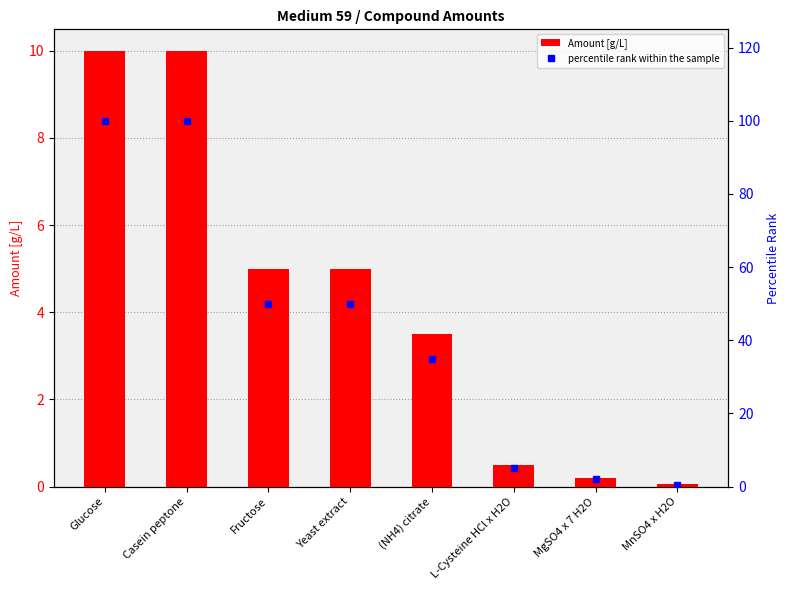

Is the value of Amount [g/L] at Fructose greater than the value of percentile rank within the sample at MgSO4 x 7 H2O?

Yes